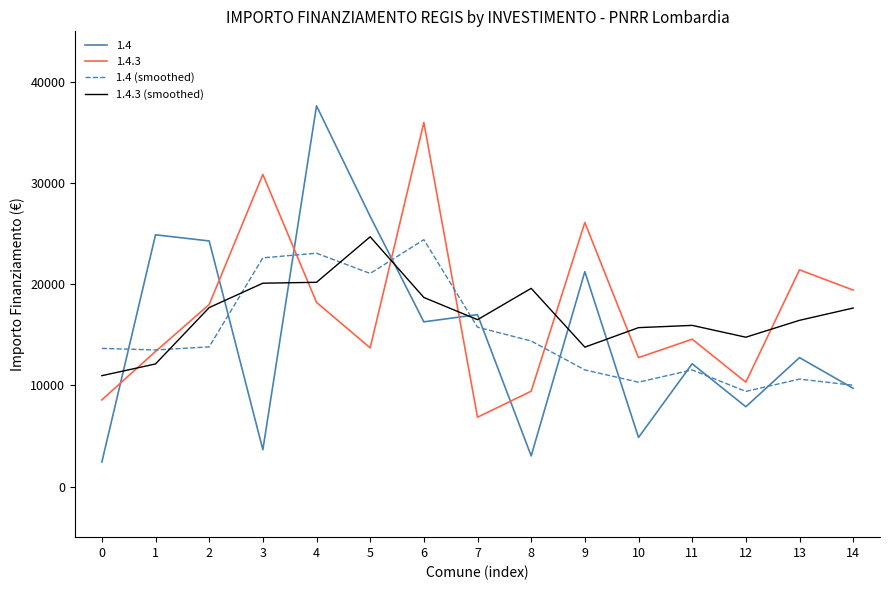

What are all the series names shown in the legend?

1.4, 1.4.3, 1.4 (smoothed), 1.4.3 (smoothed)